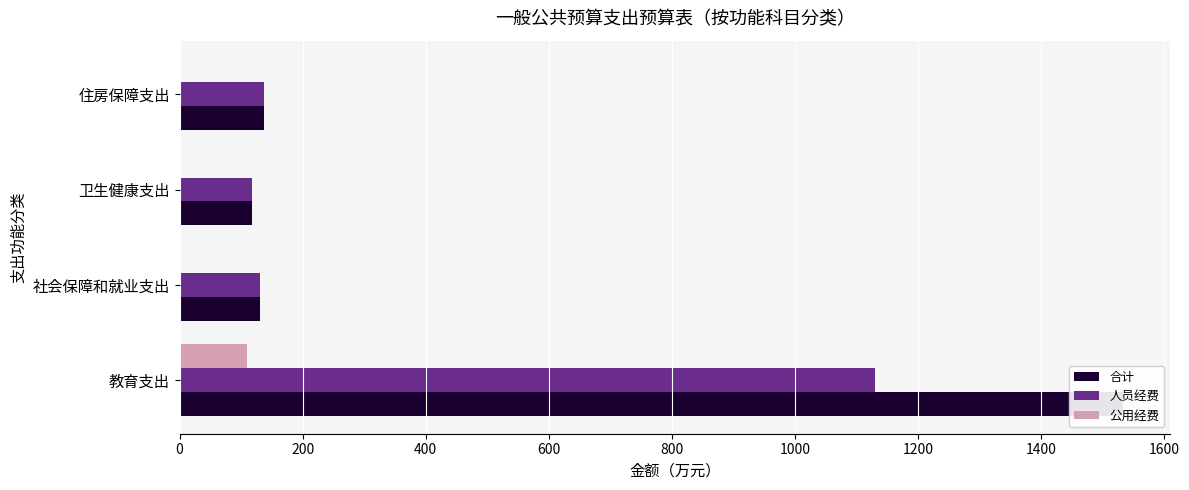

The value of 公用经费 at 400 is 0.0. True or false?

True